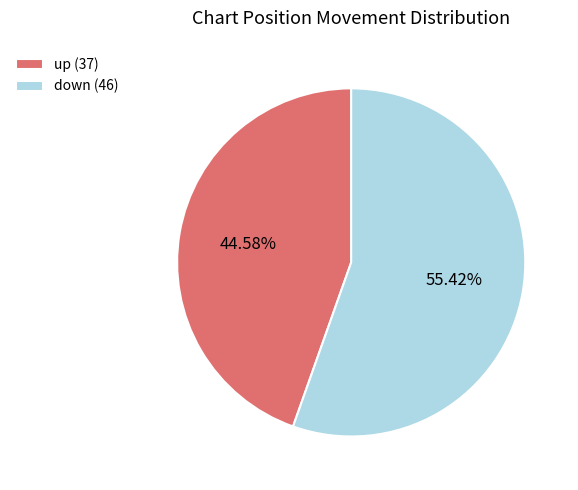

Which slice represents more than half of the pie?

down